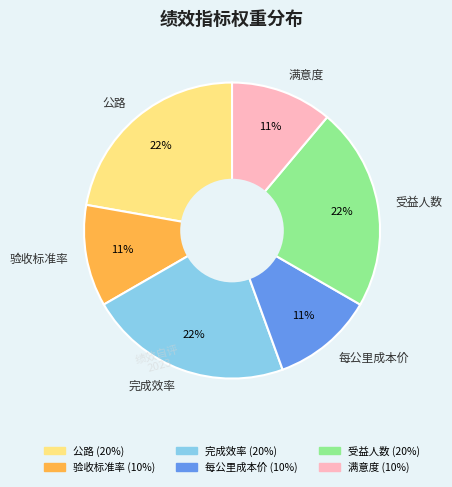

How many segments does this pie chart have?

6